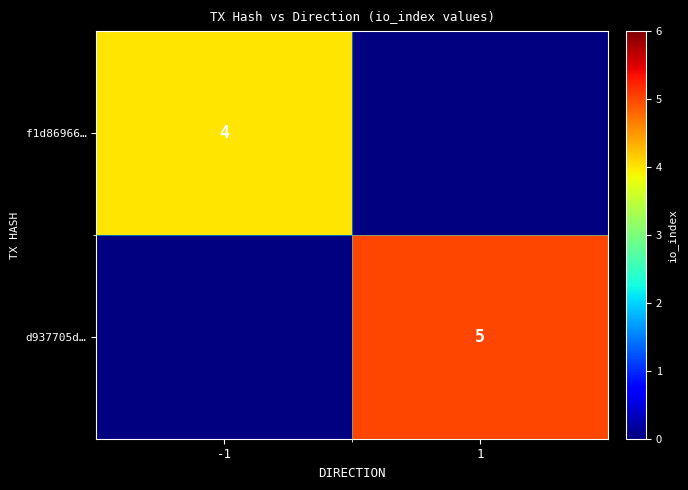

Is it true that f1d86966… equals 6 at -1?

False